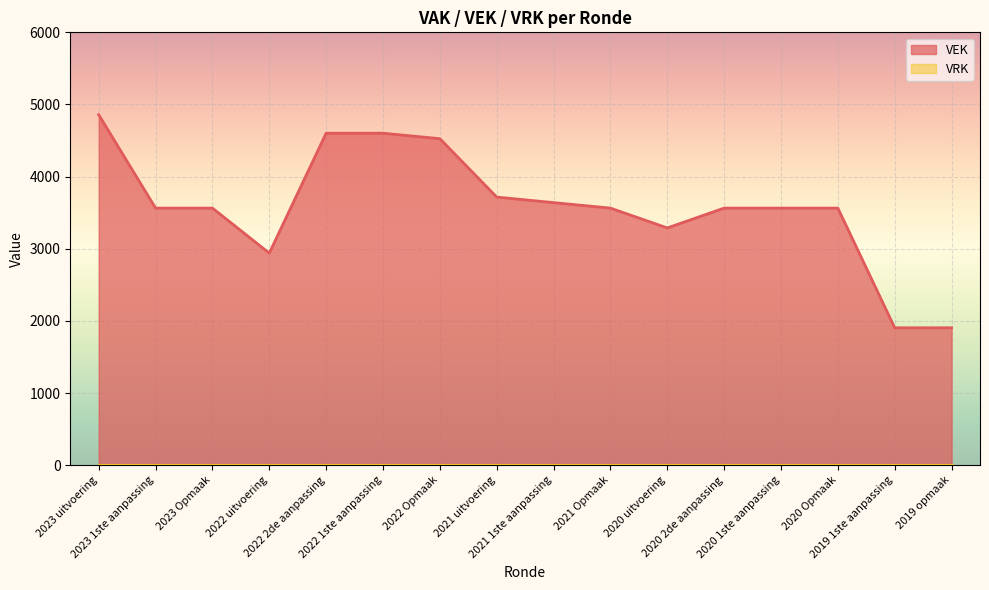

What is the ratio of the value at 2020 Opmaak to the value at 2019 1ste aanpassing?

1.9